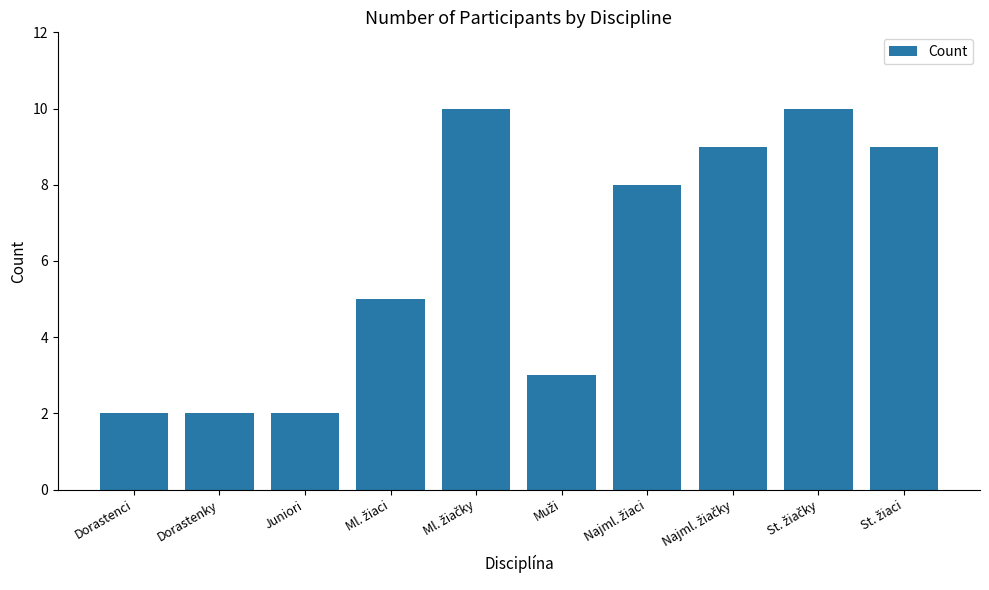

What is the difference between the maximum and second lowest values?

8